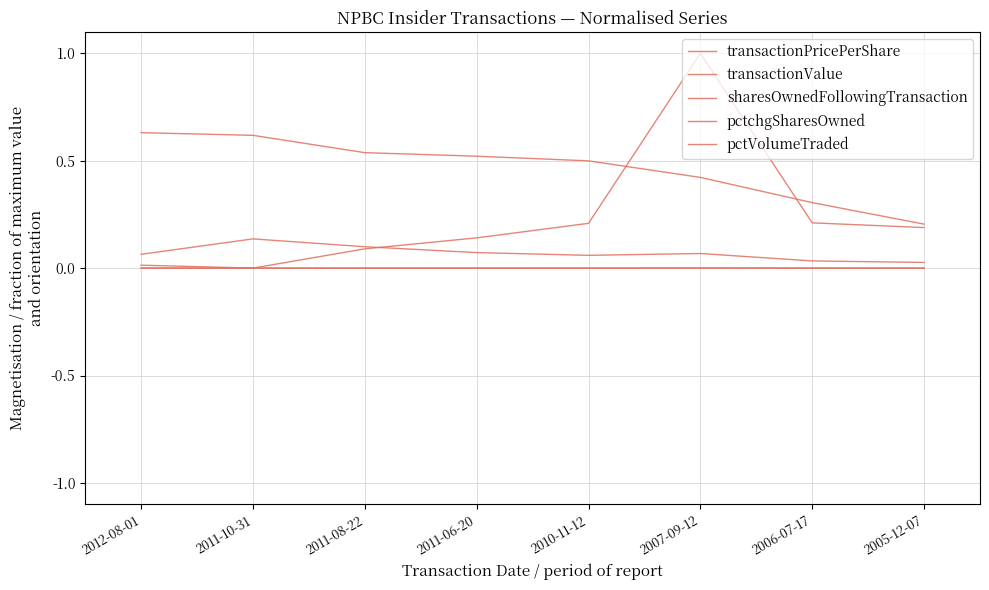

What is the difference between the second highest and minimum values in the sharesOwnedFollowingTransaction series?

0.4